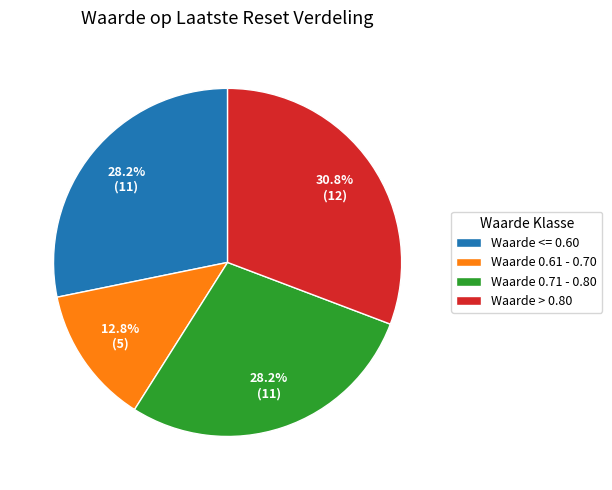

Does any single category account for the majority?

No